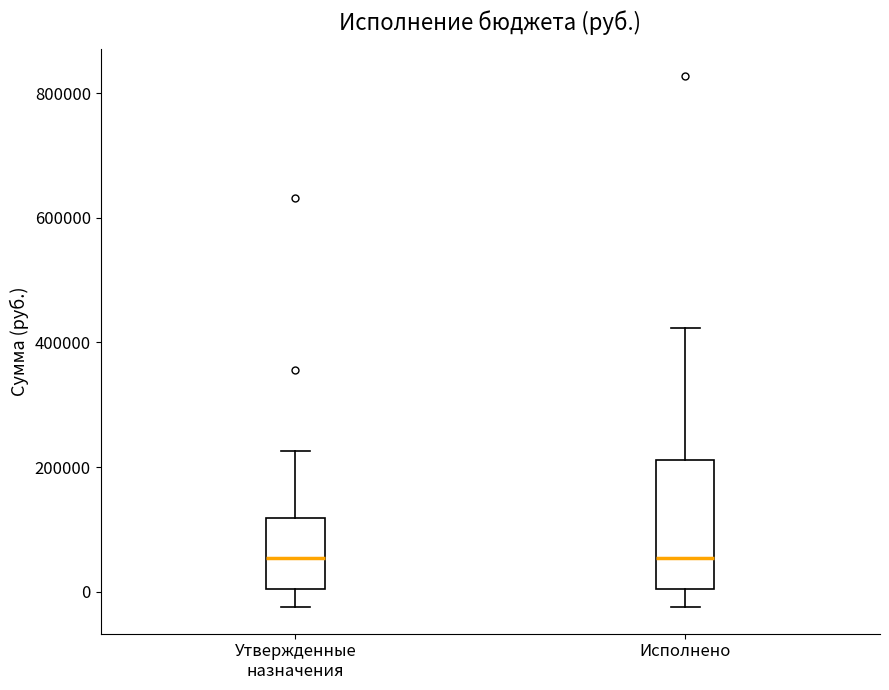

Reading left to right, transcribe this box plot: for each box, give where its median line is, the range the box spans, and where its two whiskers end, as read against the y-axis. The values are not printed on the chart, so give them approximately, as read against the axis.

Утвержденные назначения: median 60000, box 0 to 120000, whiskers -20000 to 220000
Исполнено: median 60000, box 0 to 220000, whiskers -20000 to 420000